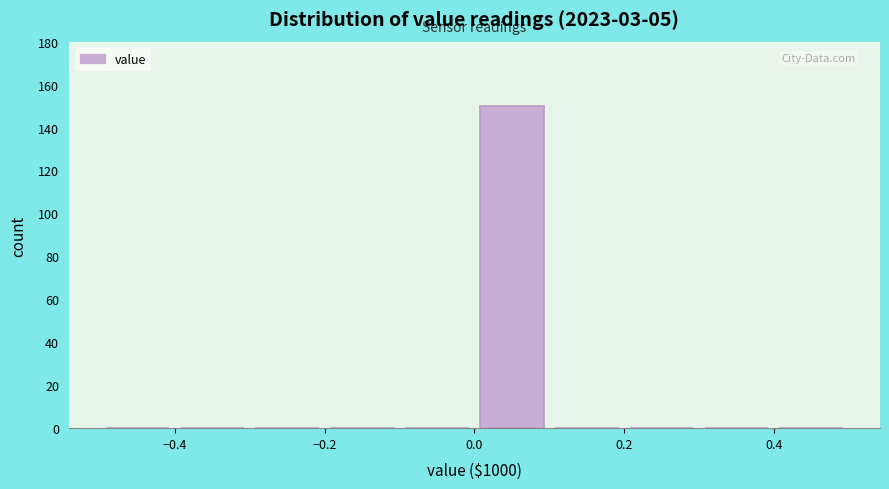

Reading left to right, list every bar in this chart as the range it spans on the x-axis followed by its height. The values are not printed on the chart, so give them approximately, as read against the axis.

-0.5 to -0.4: 0
-0.4 to -0.3: 0
-0.3 to -0.2: 0
-0.2 to -0.1: 0
-0.1 to 0.0: 0
0.0 to 0.1: 150
0.1 to 0.2: 0
0.2 to 0.3: 0
0.3 to 0.4: 0
0.4 to 0.5: 0